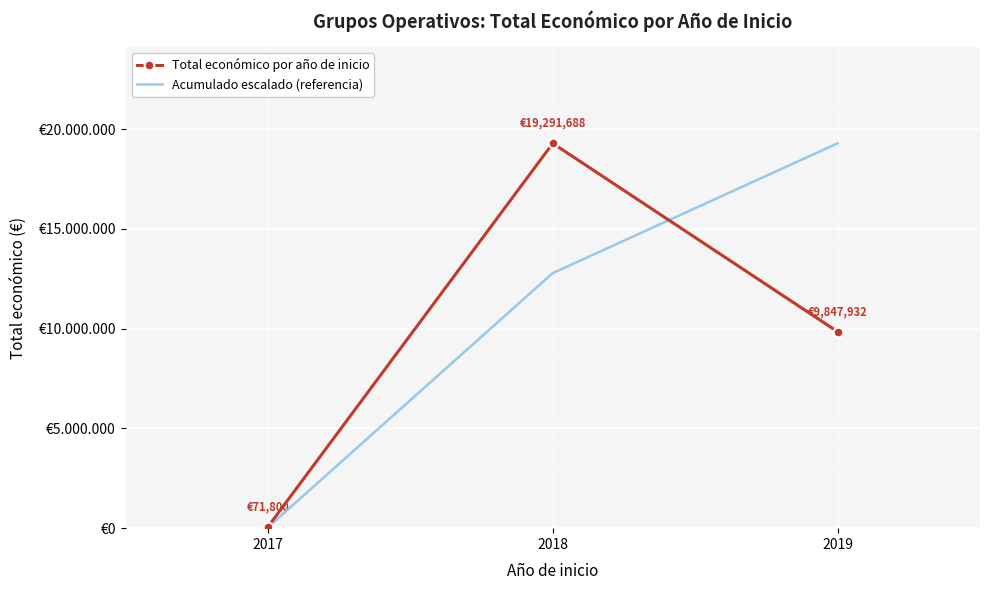

What is the sum of all Acumulado escalado (referencia) values?

32127062.4